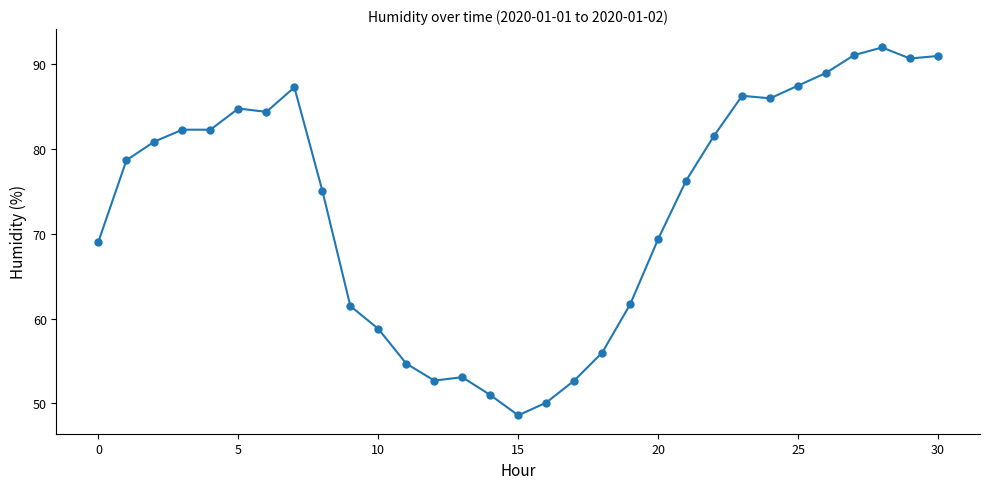

What is the value of the 14th point from the left?

53.1